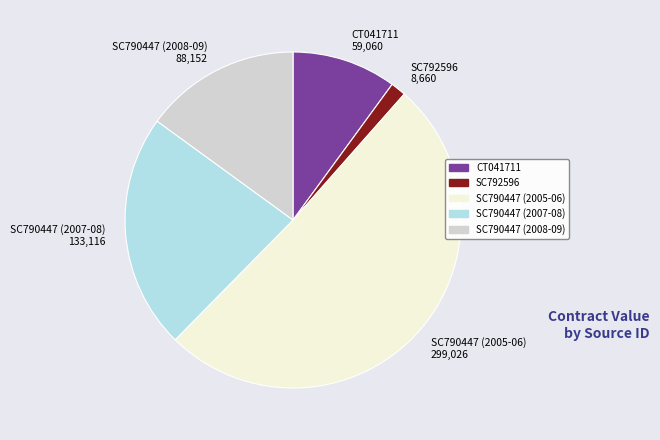

What is the majority slice?

SC790447 (2005-06)